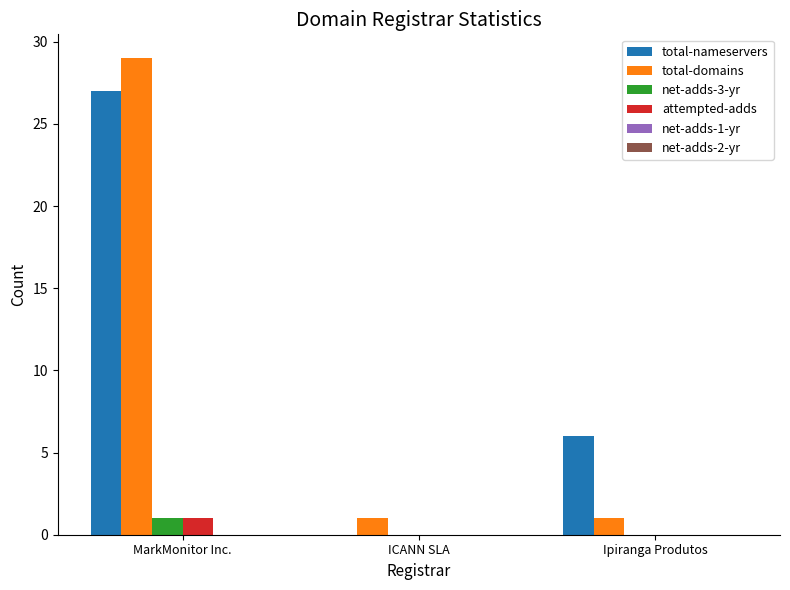

What value does the total-domains series have at MarkMonitor Inc.?

29